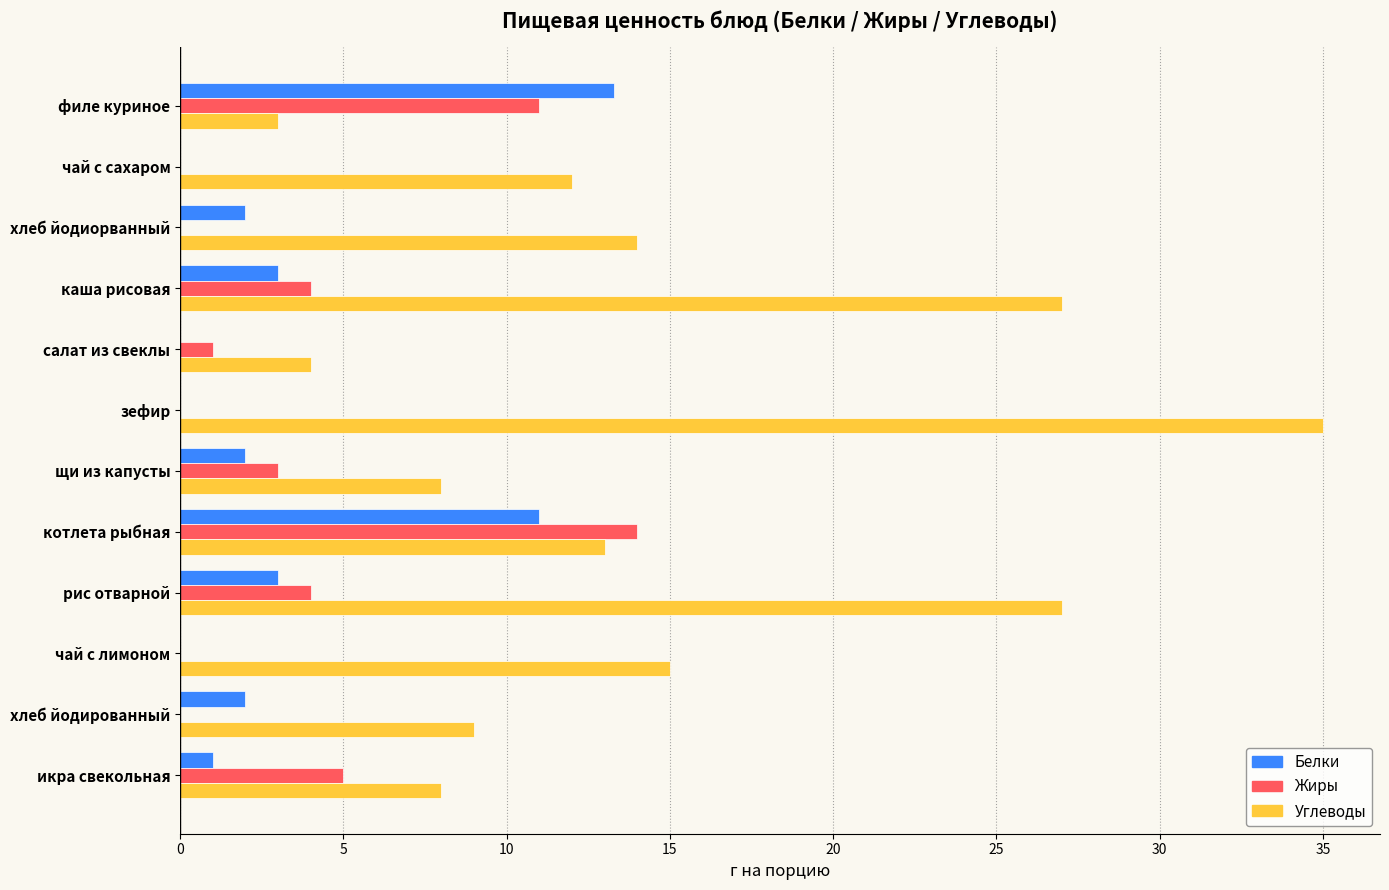

What is the maximum value shown in the chart?

35.0